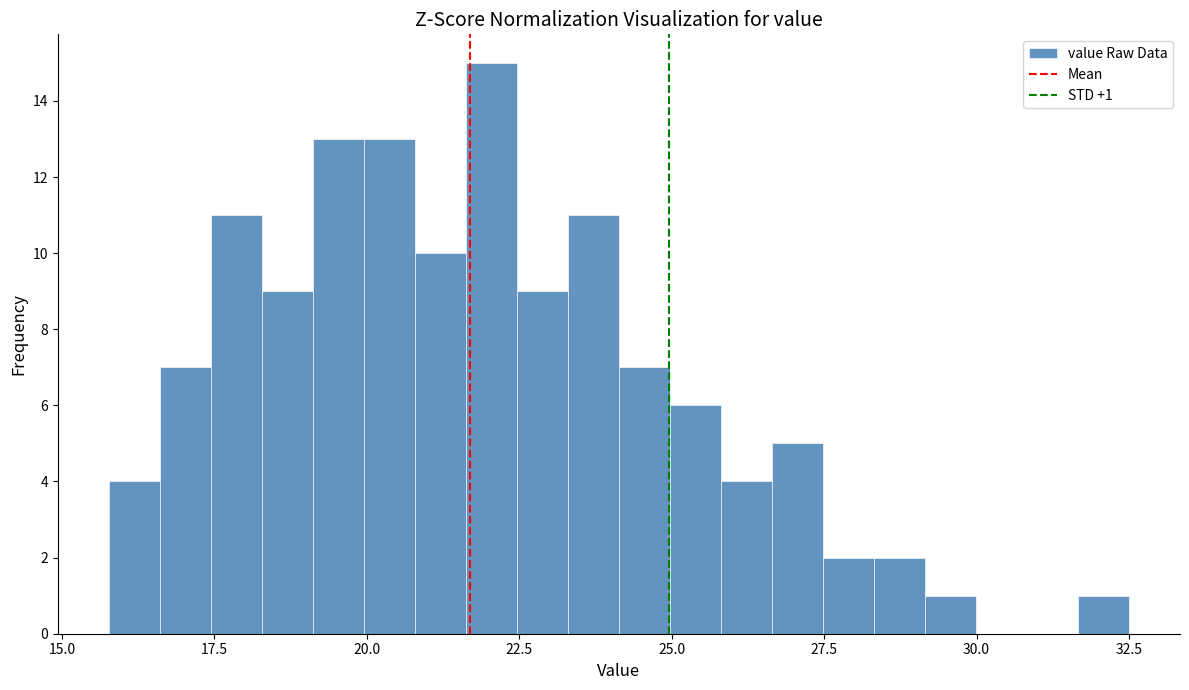

Around what value on the x-axis is the tallest bar? Give the approximate position of its centre, as read against the axis.

22.0